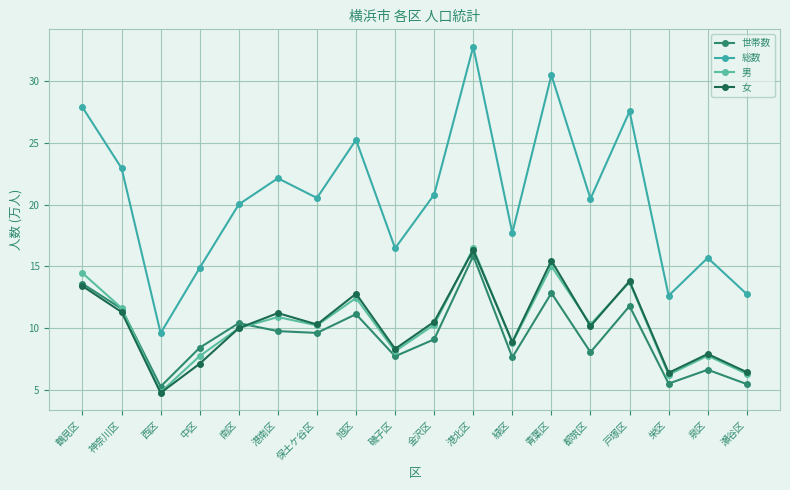

Is this an area chart (filled region under the line)?

No